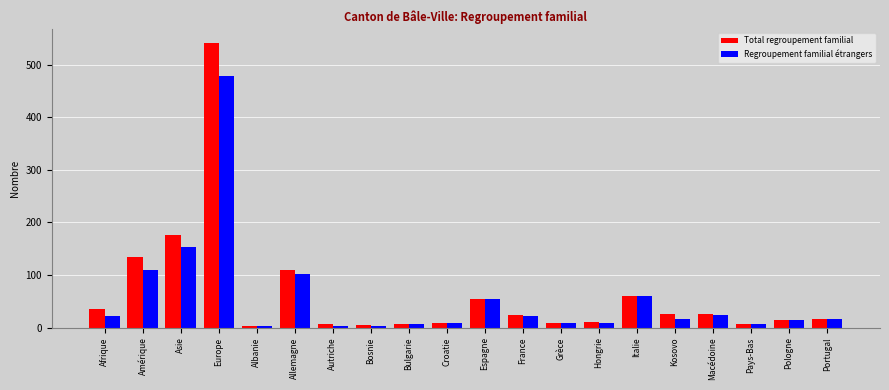

Between Espagne and Pays-Bas, which series saw the biggest shift?

Total regroupement familial